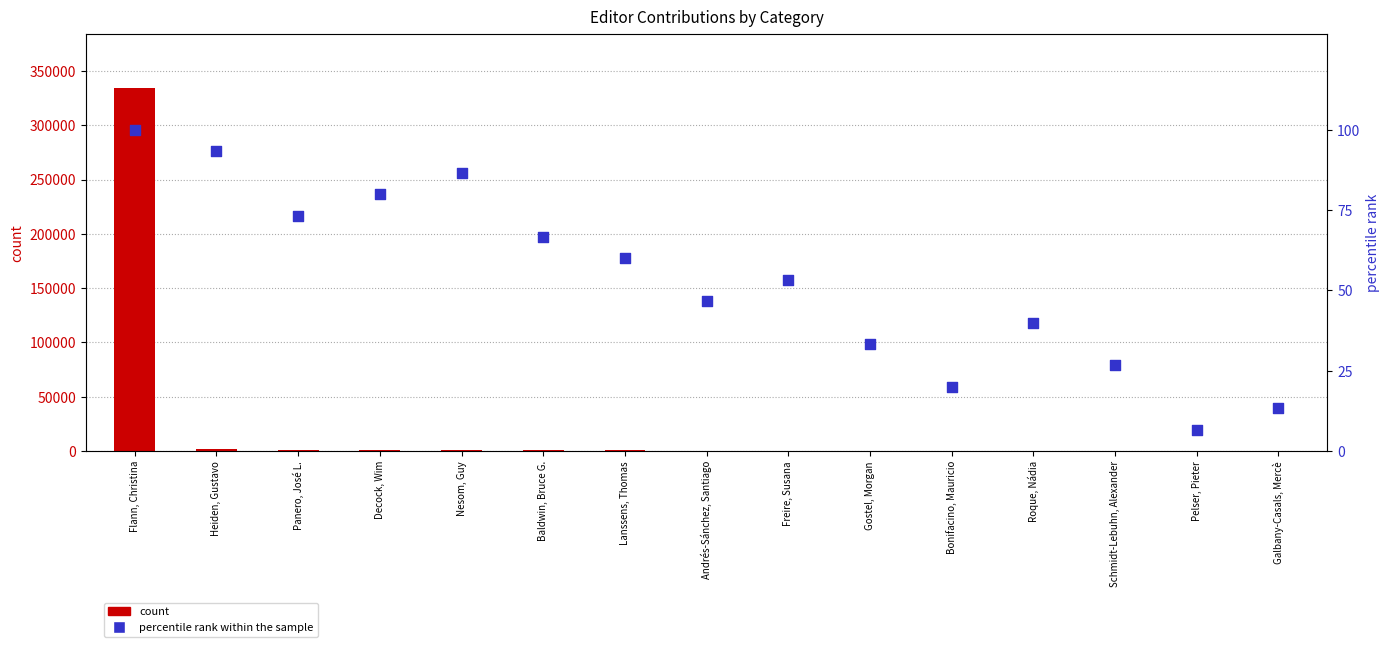

At how many categories does at least one series exceed 223959?

1